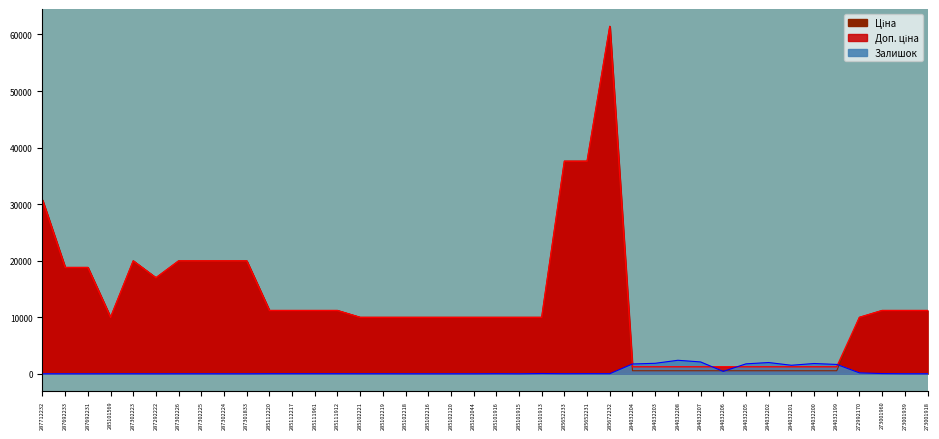

Is the value of Доп. ціна at 273001918 greater than the value of Залишок at 284032208?

Yes